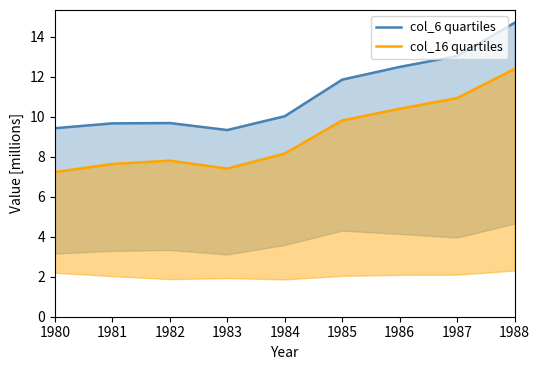

What is the difference between the second highest and minimum values in the col_16 quartiles series?

3.7